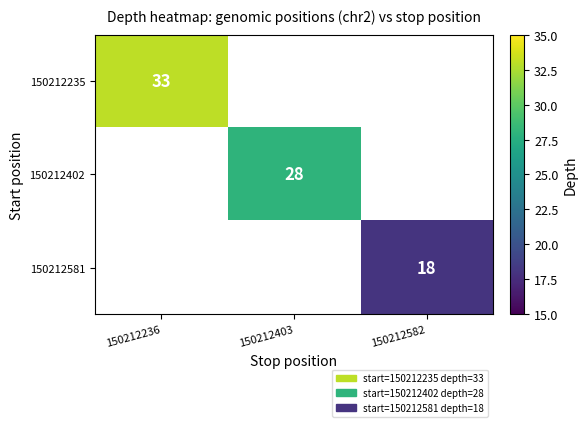

Which label corresponds to the largest value in the chart?

150212236